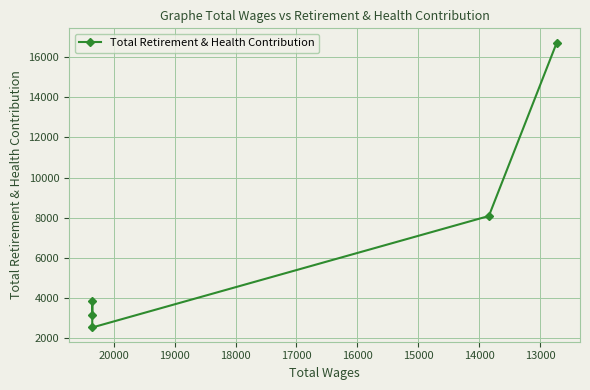

Reading left to right, what are all the values shown in this chart?

3129	3831	2512	8078	16737